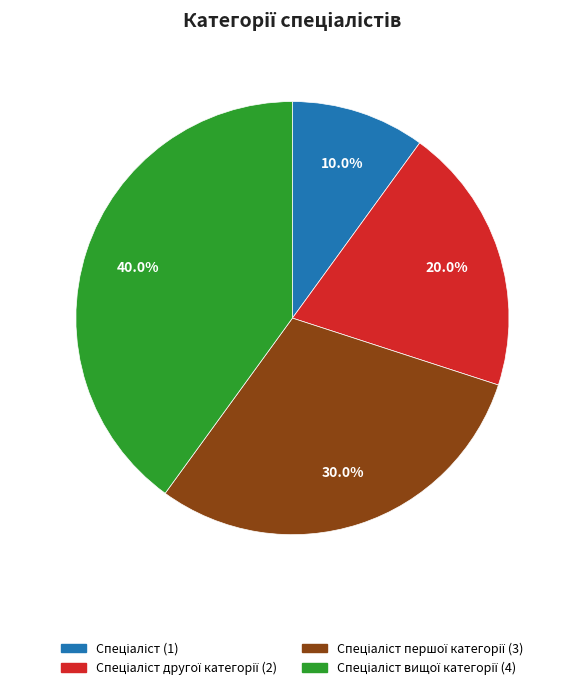

Is there a majority slice in this chart?

No